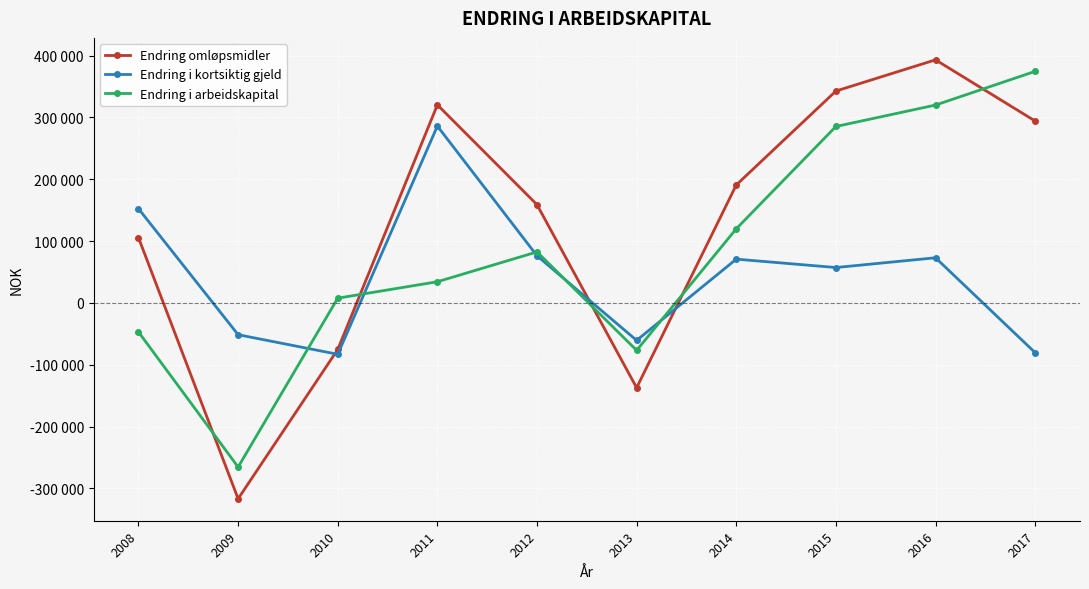

Does the chart have visible grid lines?

Yes